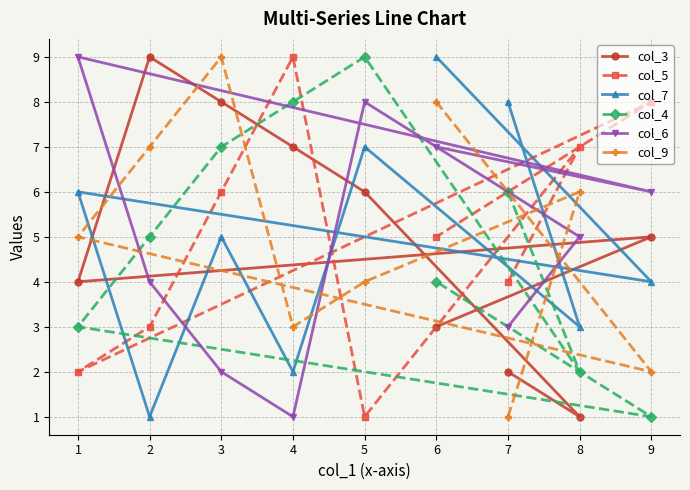

Reading left to right, extract all data points from this chart.

col_3: 1=4	2=9	3=8	4=7	5=6	6=3	7=2	8=1	9=5
col_5: 1=2	2=3	3=6	4=9	5=1	6=5	7=4	8=7	9=8
col_7: 1=6	2=1	3=5	4=2	5=7	6=9	7=8	8=3	9=4
col_4: 1=3	2=5	3=7	4=8	5=9	6=4	7=6	8=2	9=1
col_6: 1=9	2=4	3=2	4=1	5=8	6=7	7=3	8=5	9=6
col_9: 1=5	2=7	3=9	4=3	5=4	6=8	7=1	8=6	9=2